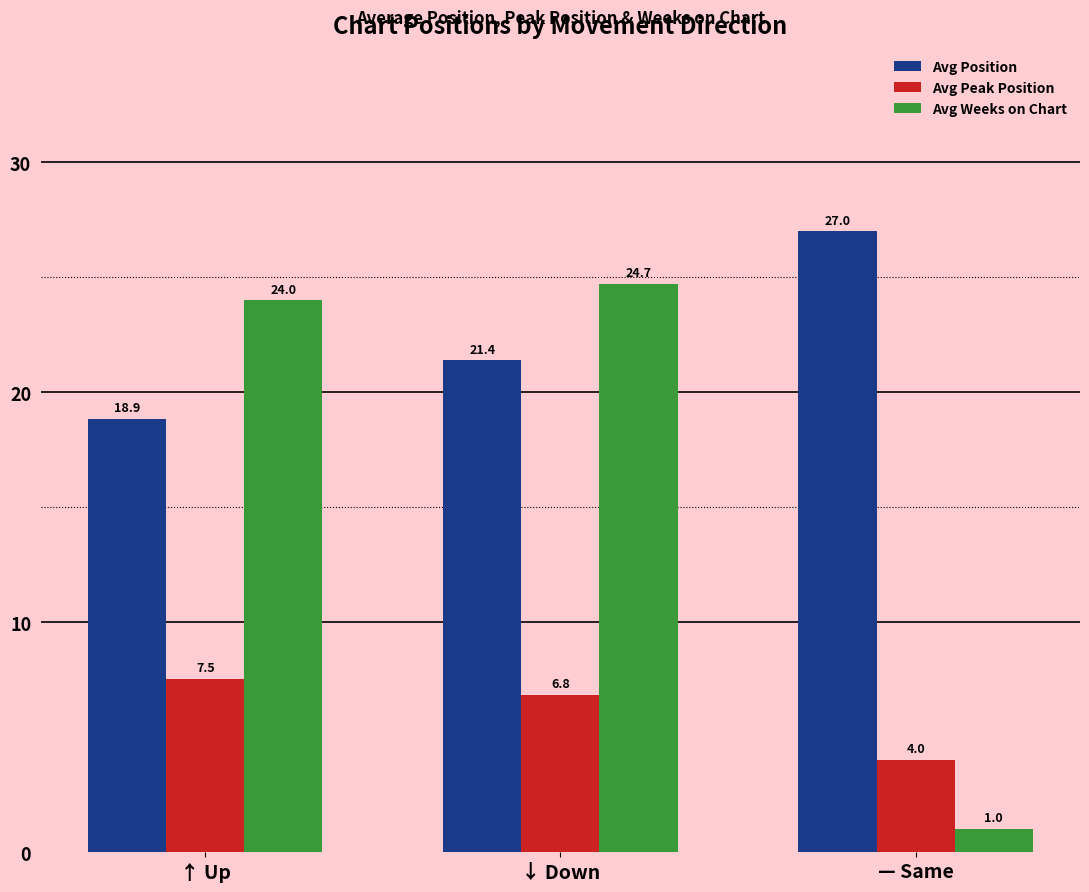

True or false: Avg Peak Position has a value of 9.2 at ↓ Down.

False